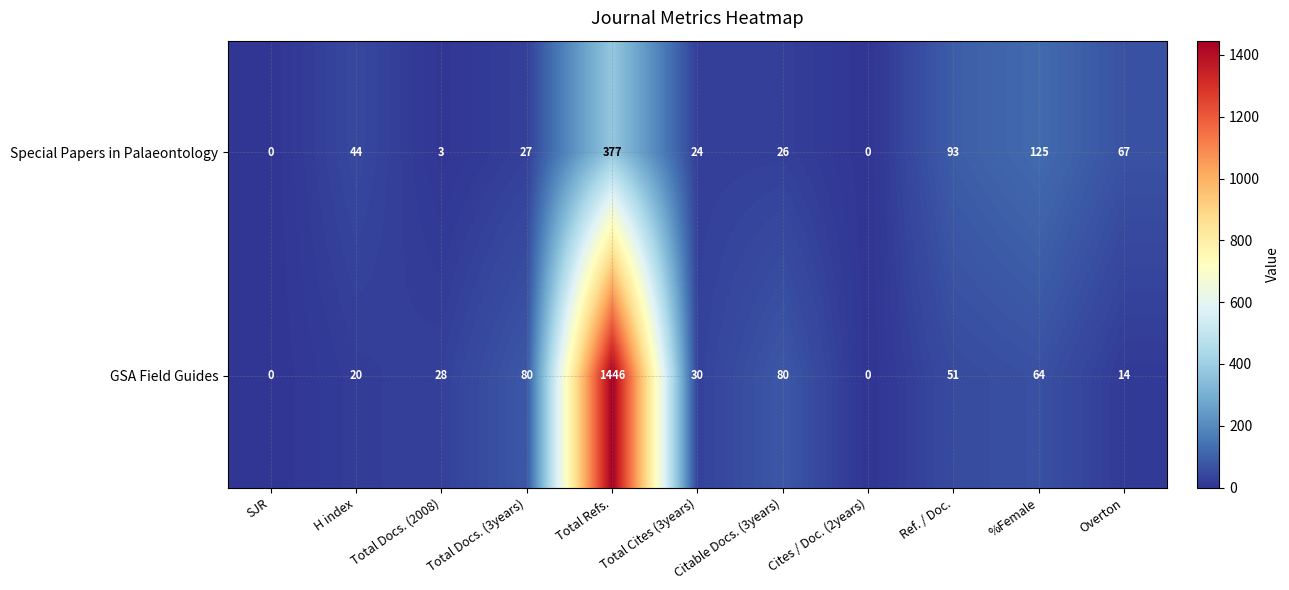

What is the sum of the Special Papers in Palaeontology values at SJR and Total Cites (3years)?

24